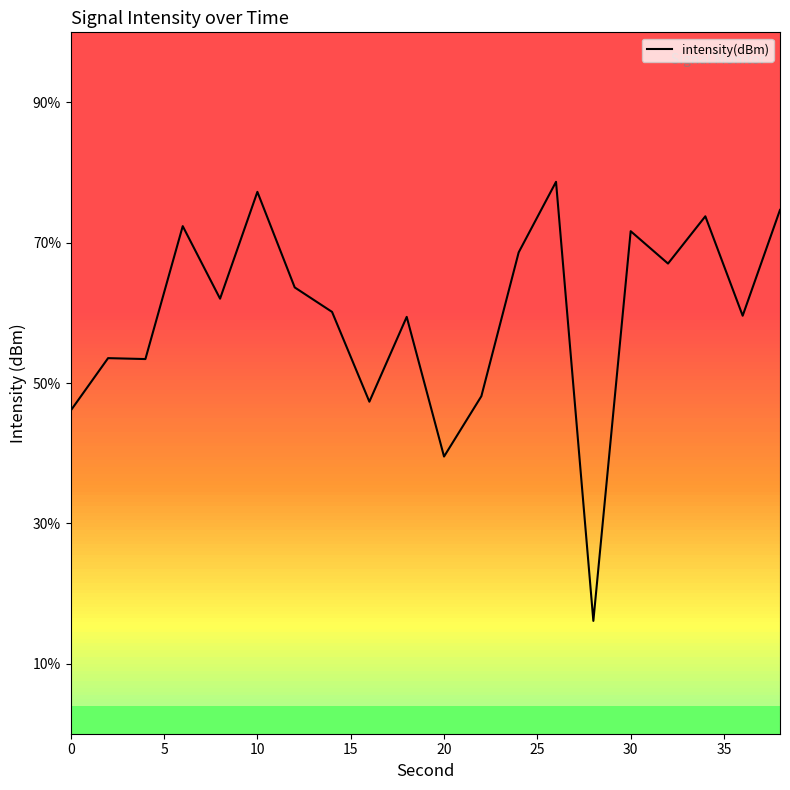

Is this an area chart (filled region under the line)?

No